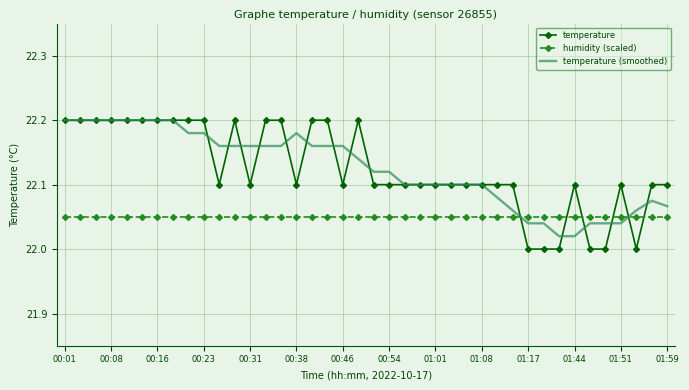

Which series has the largest range (max minus min)?

temperature